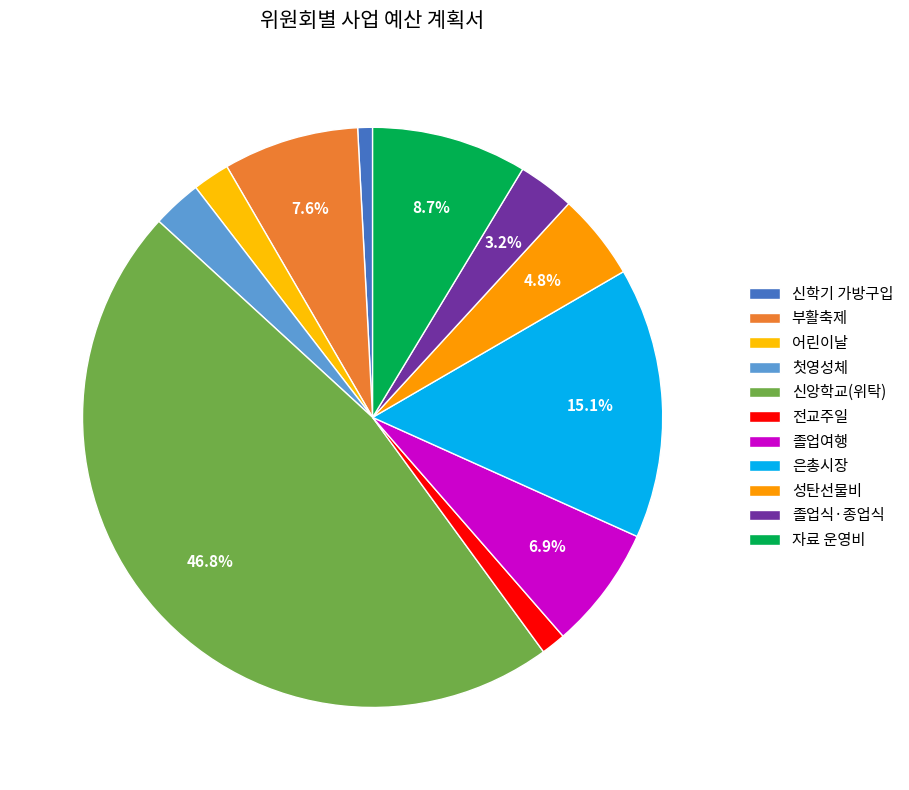

How many slices are in this pie chart?

11